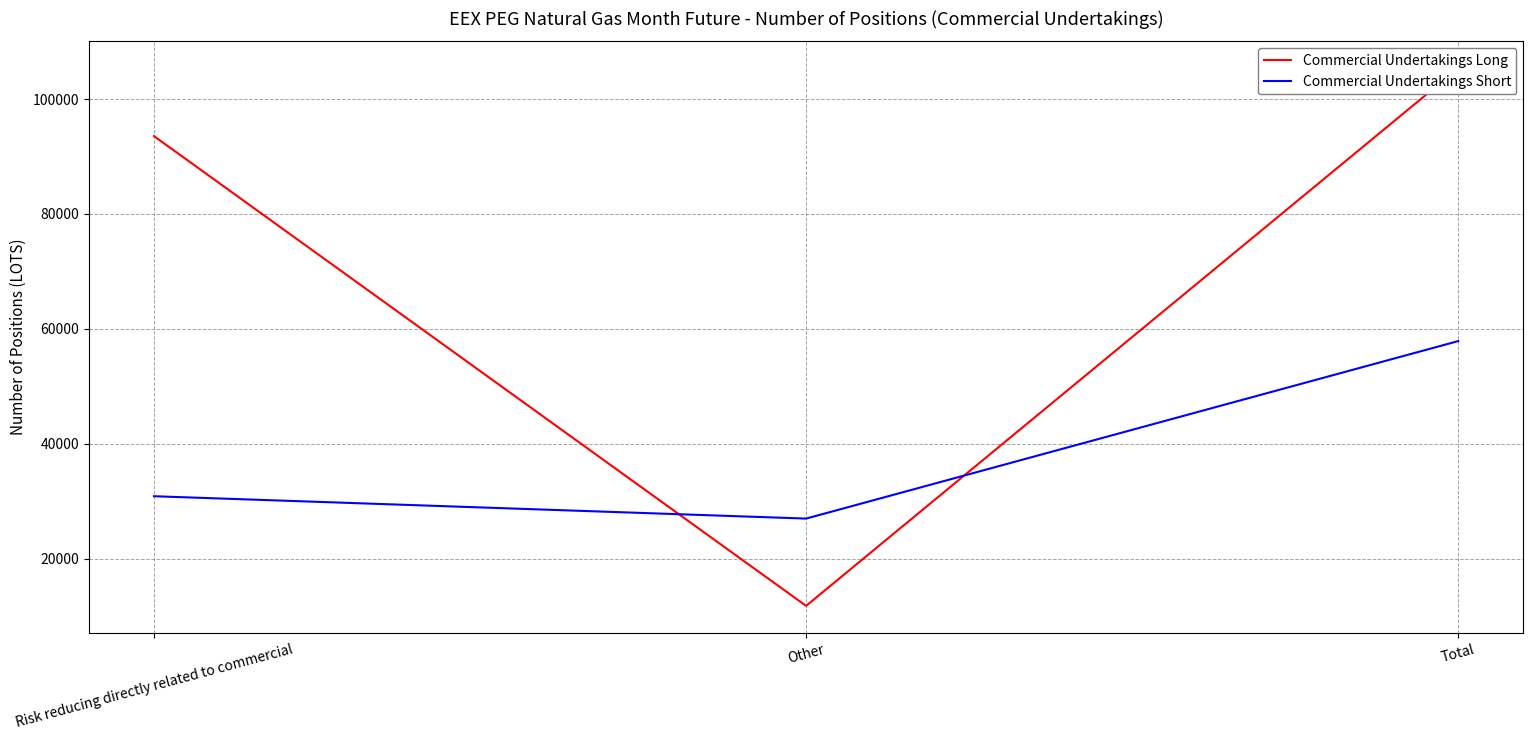

What is the value of the Commercial Undertakings Long point at the 2nd from the left?

11810.0